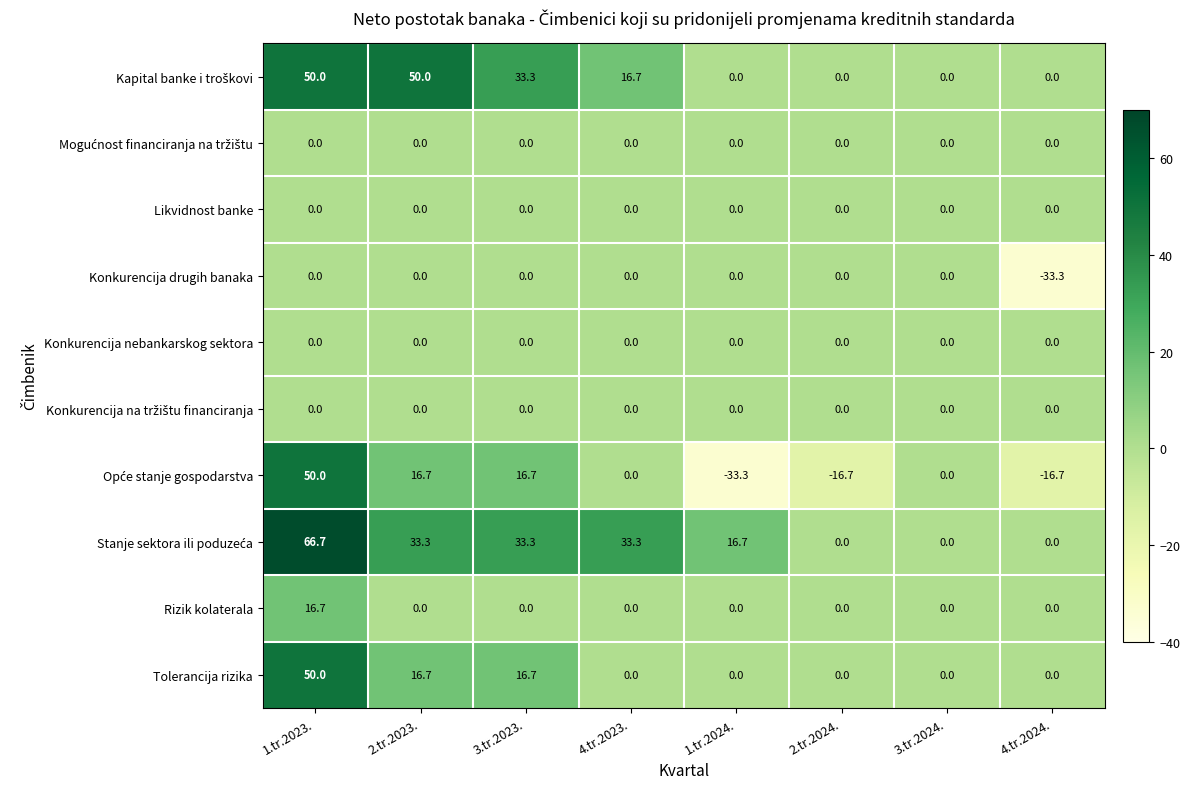

True or false: Konkurencija nebankarskog sektora has a value of 0.0 at 3.tr.2023..

True